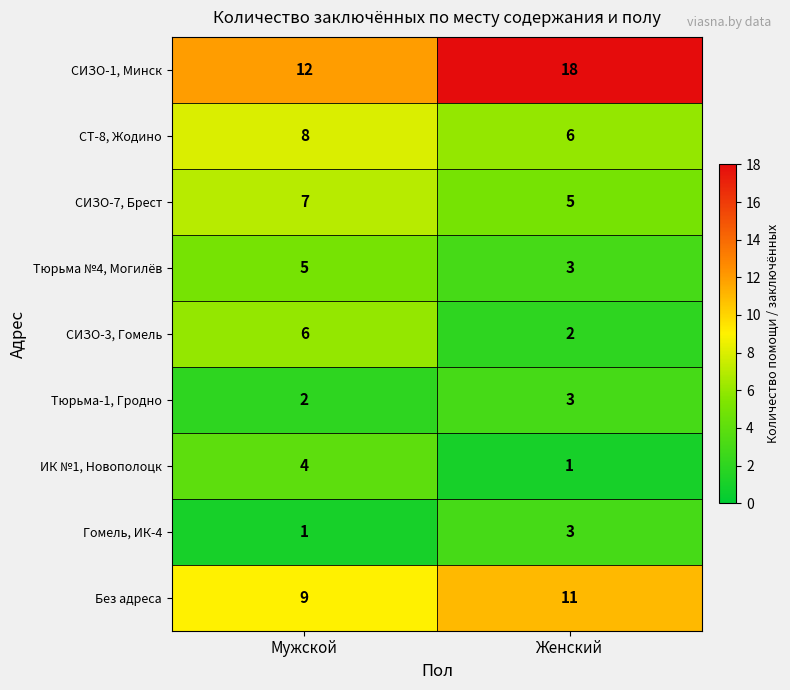

Which series has the largest total across all categories?

СИЗО-1, Минск